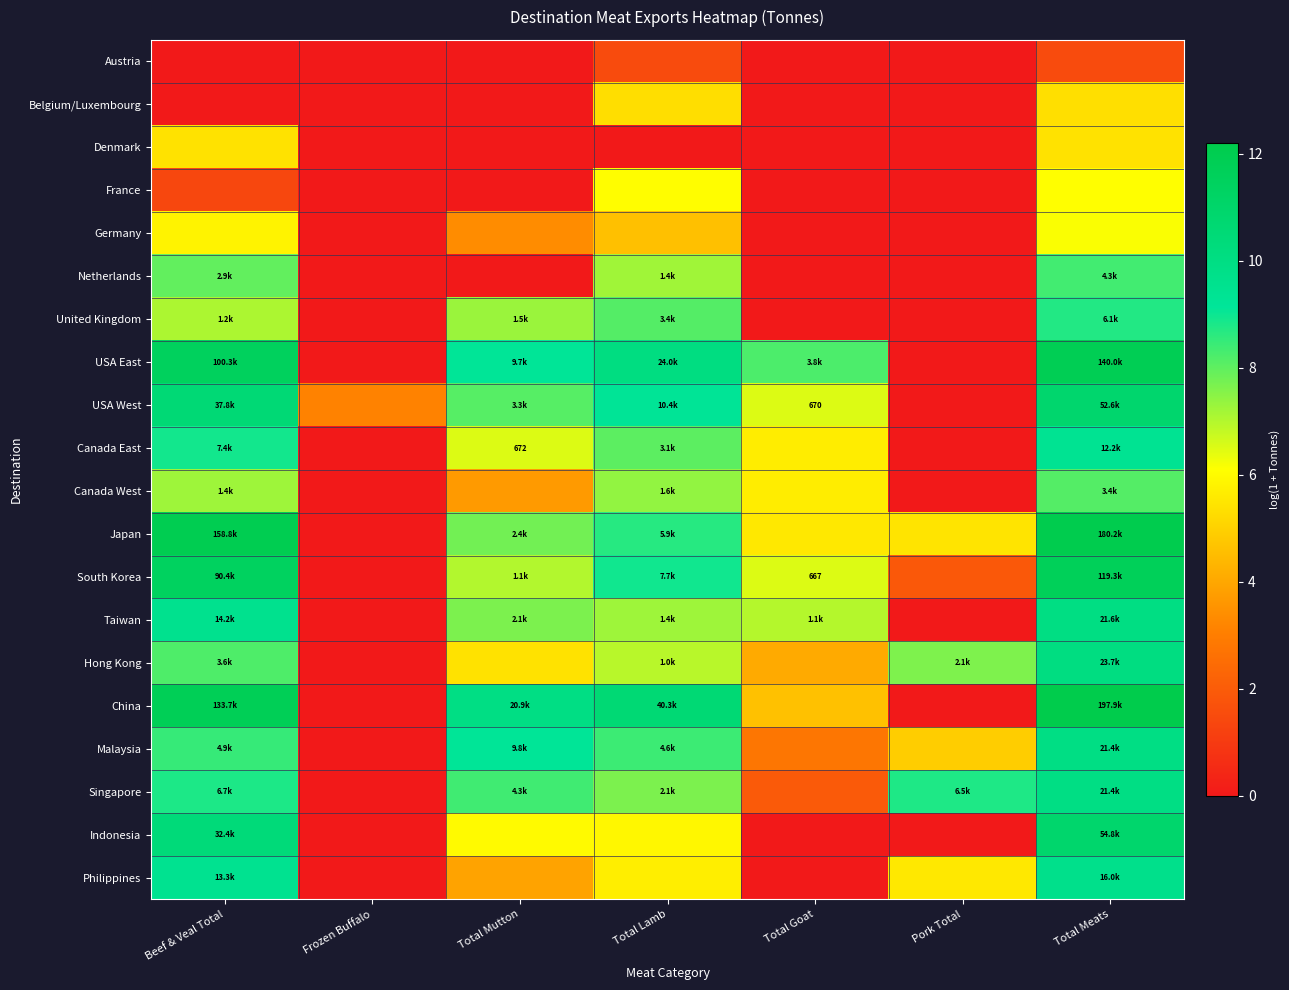

The value of Belgium/Luxembourg at Total Mutton is 0.0. True or false?

True